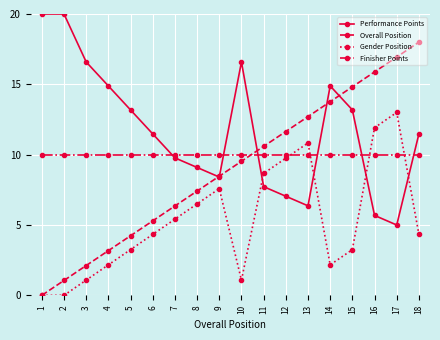

At 15, list the series in order from smallest to largest.

Gender Position, Finisher Points, Performance Points, Overall Position